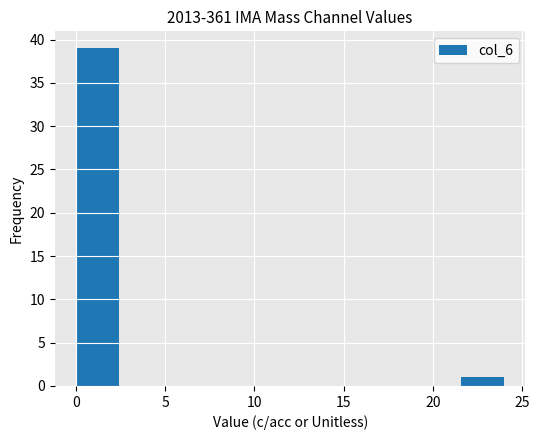

How tall is the bar that spans 21.6 to 24.0 on the x-axis? Neither the bar edges nor the heights are printed on the chart, so give them approximately, as read against the axes.

1